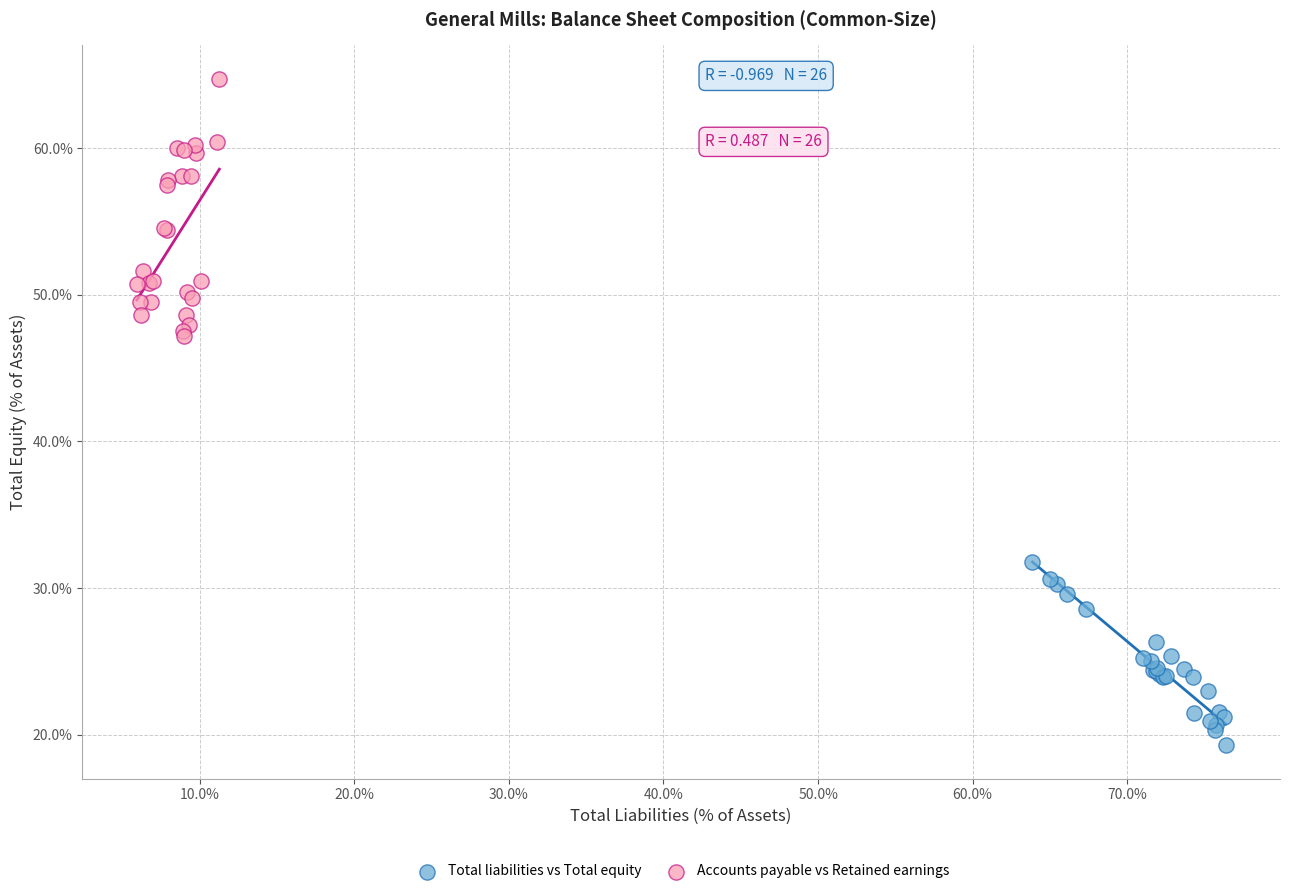

What are all the series names shown in the legend?

Total liabilities vs Total equity, Accounts payable vs Retained earnings